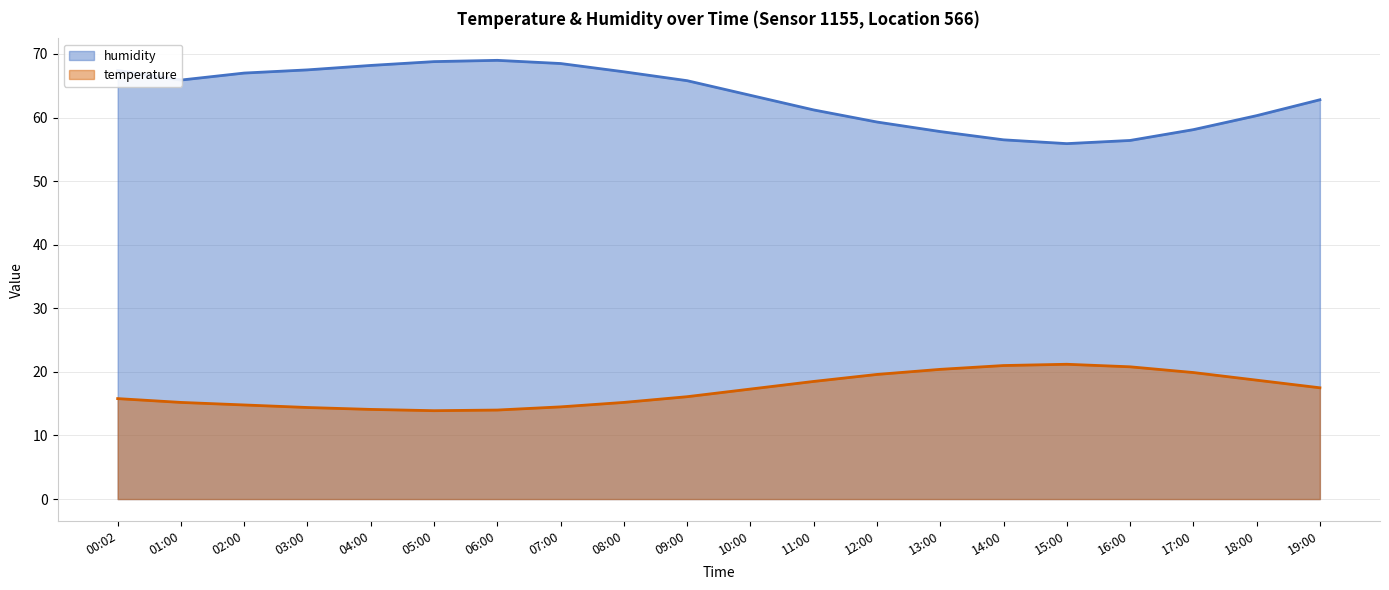

What is the lowest value of the humidity series?

55.9